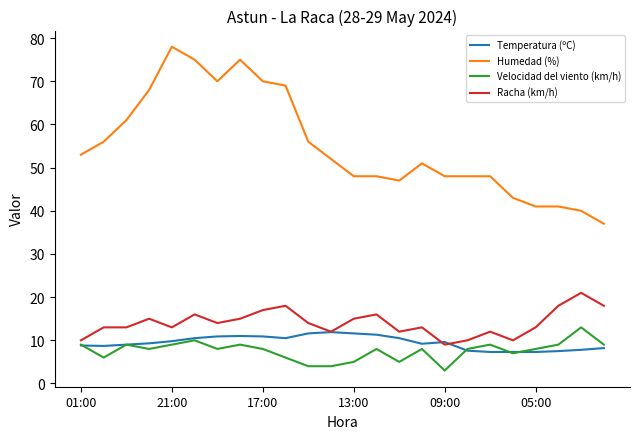

True or false: Temperatura (ºC) and Velocidad del viento (km/h) cross at least once.

True